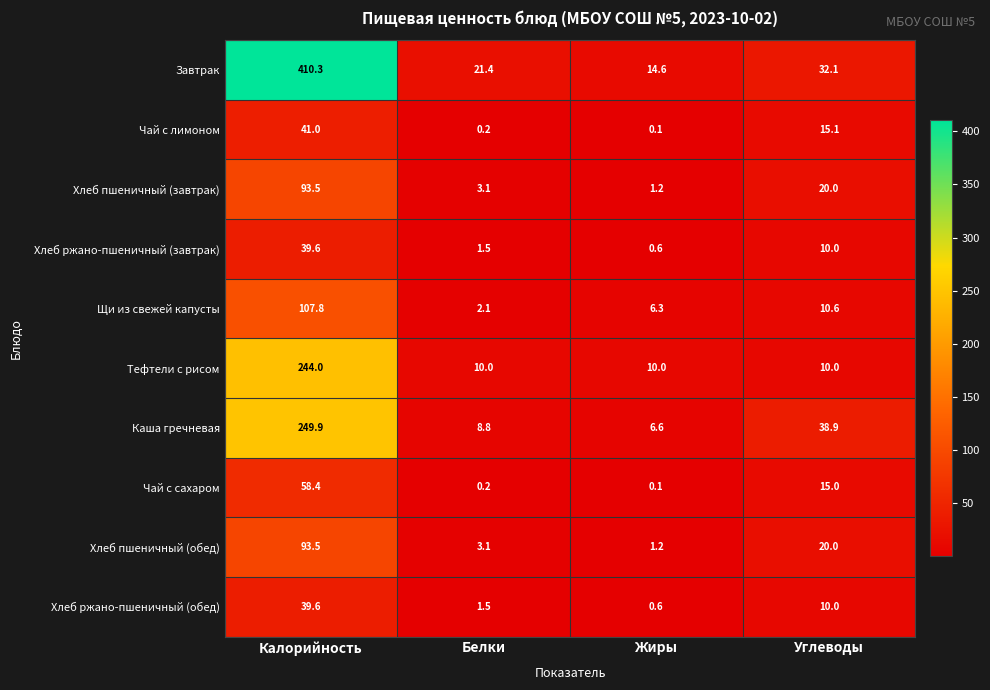

What is the total value across all series at Калорийность?

1377.6